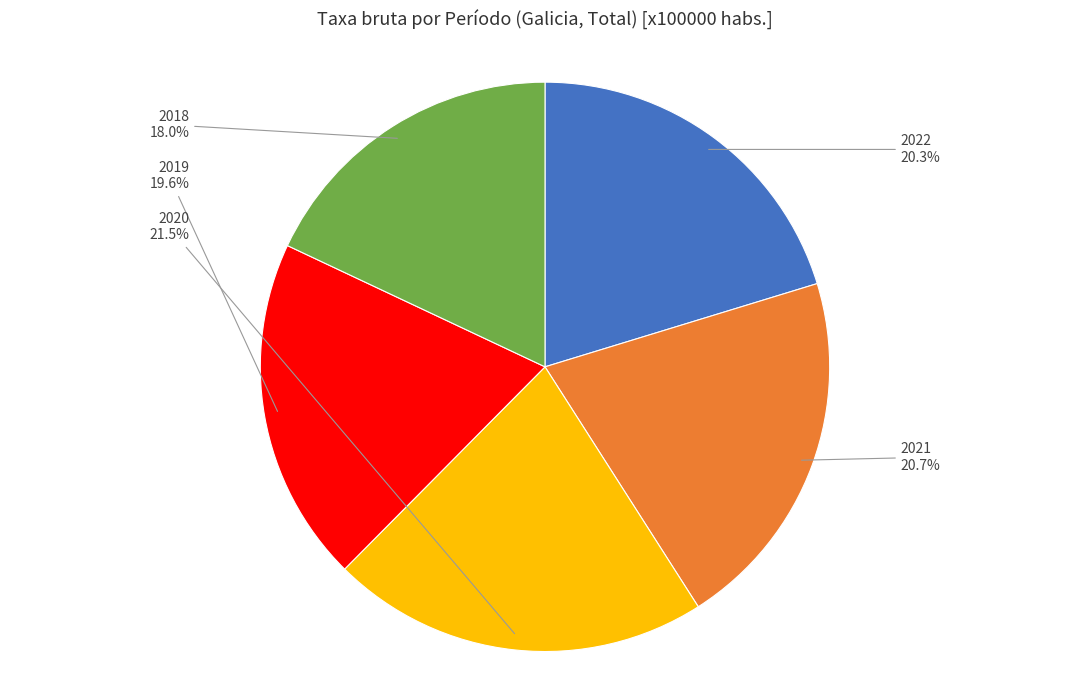

To the nearest percent, what portion does 2019 represent?

20%